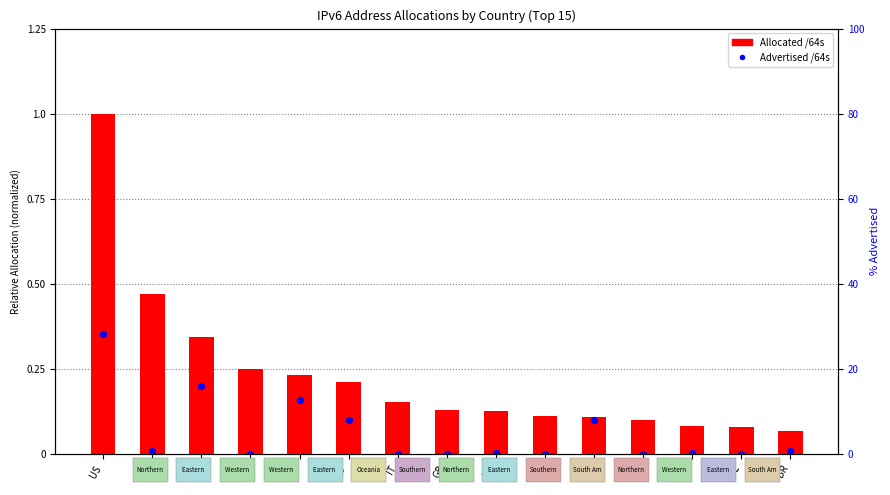

What is the total value across all series at CN?

0.5